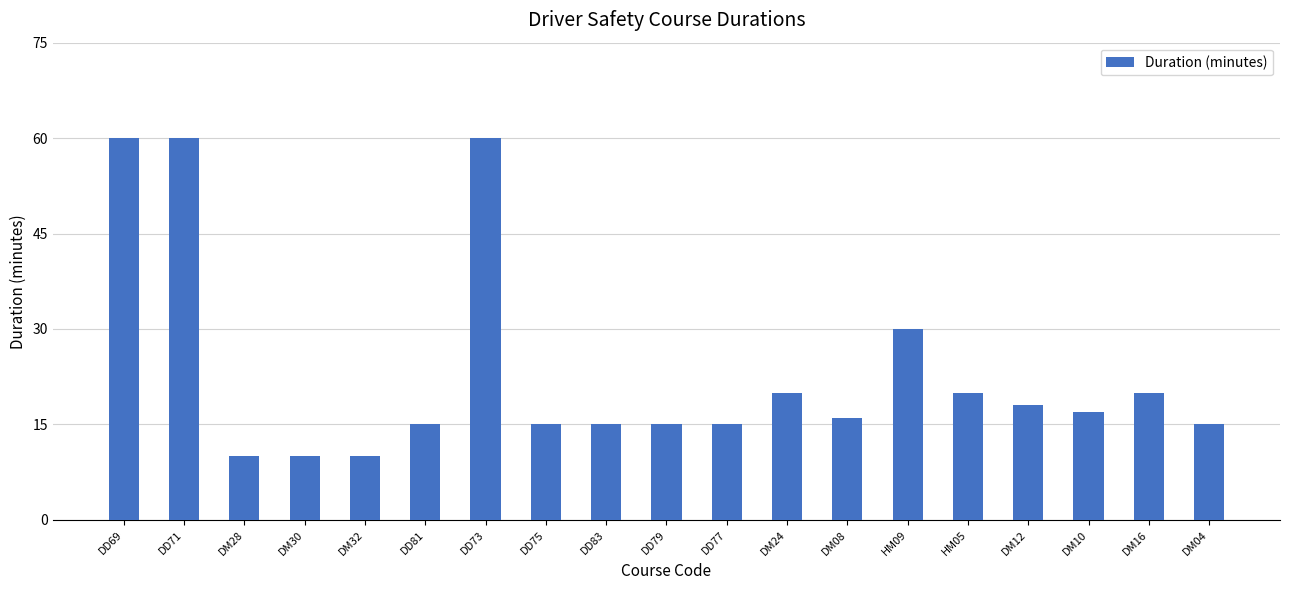

Does the chart contain any negative values?

No